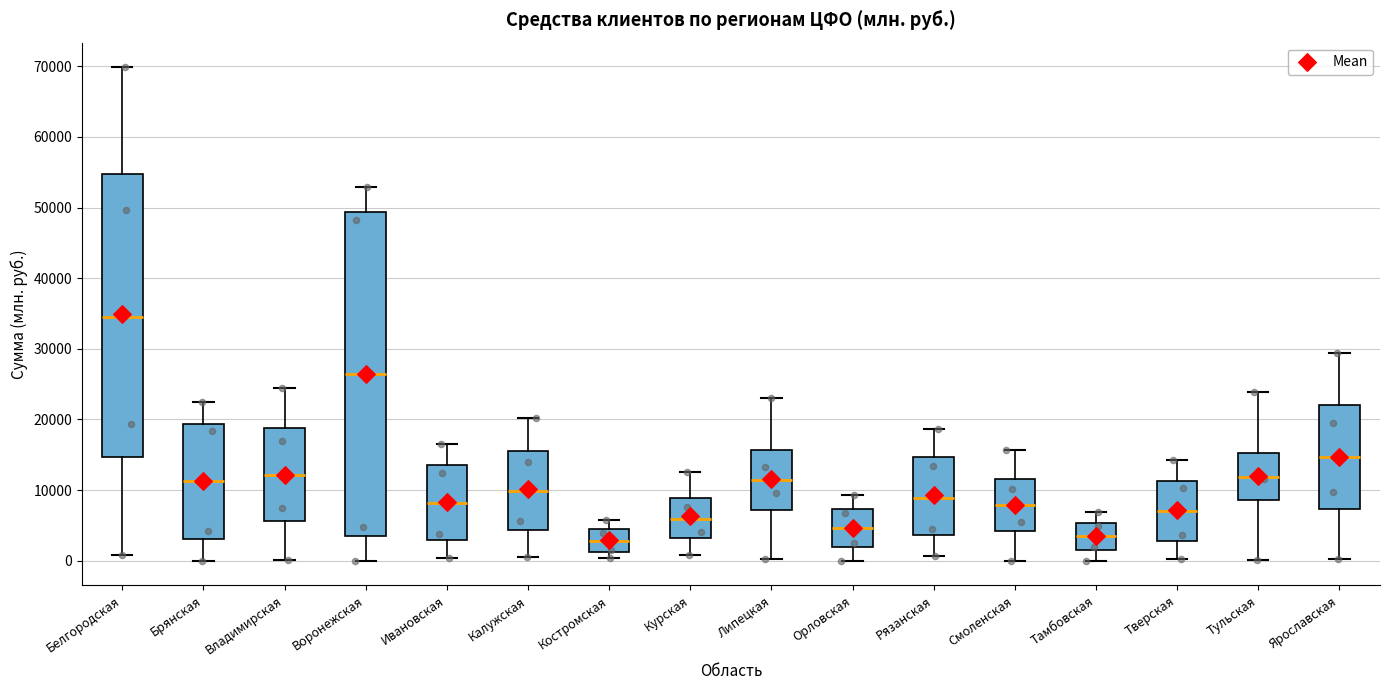

Which box's median line is the highest?

Белгородская